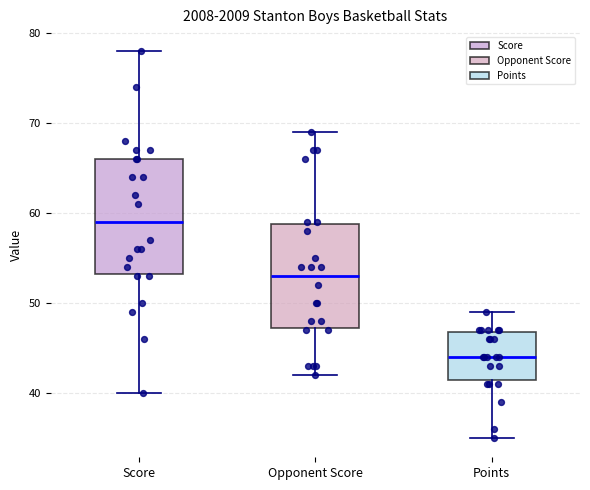

Reading left to right, transcribe this box plot: for each box, give where its median line is, the range the box spans, and where its two whiskers end, as read against the y-axis. The values are not printed on the chart, so give them approximately, as read against the axis.

Score: median 59, box 53 to 66, whiskers 40 to 78
Opponent Score: median 53, box 47 to 59, whiskers 42 to 69
Points: median 44, box 42 to 47, whiskers 35 to 49